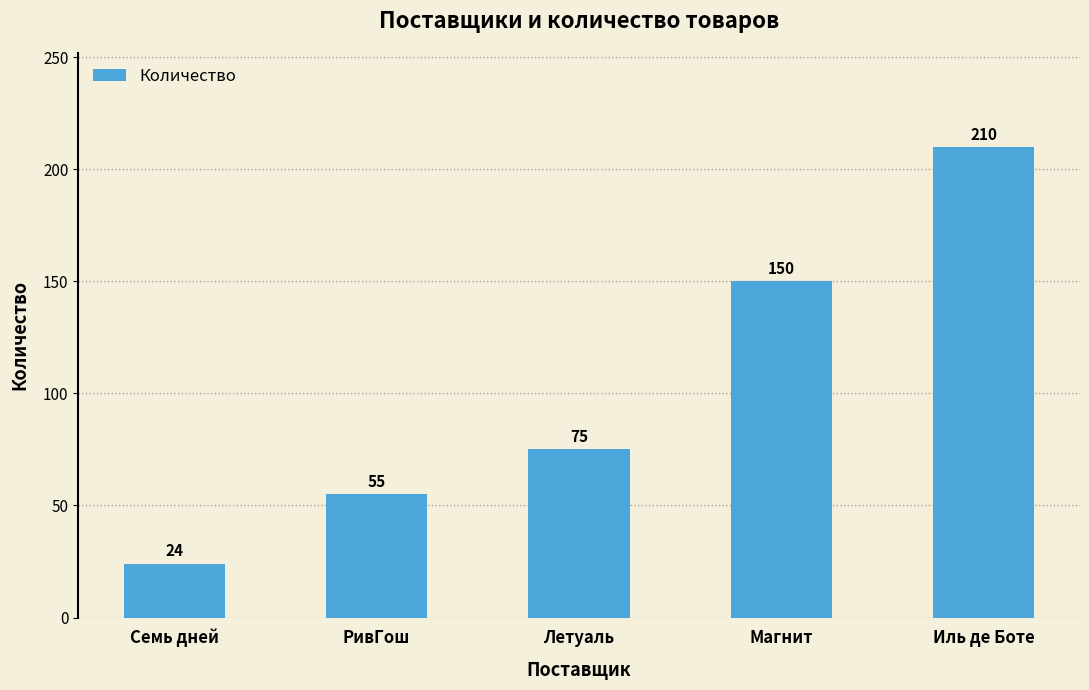

Read the value at РивГош.

55